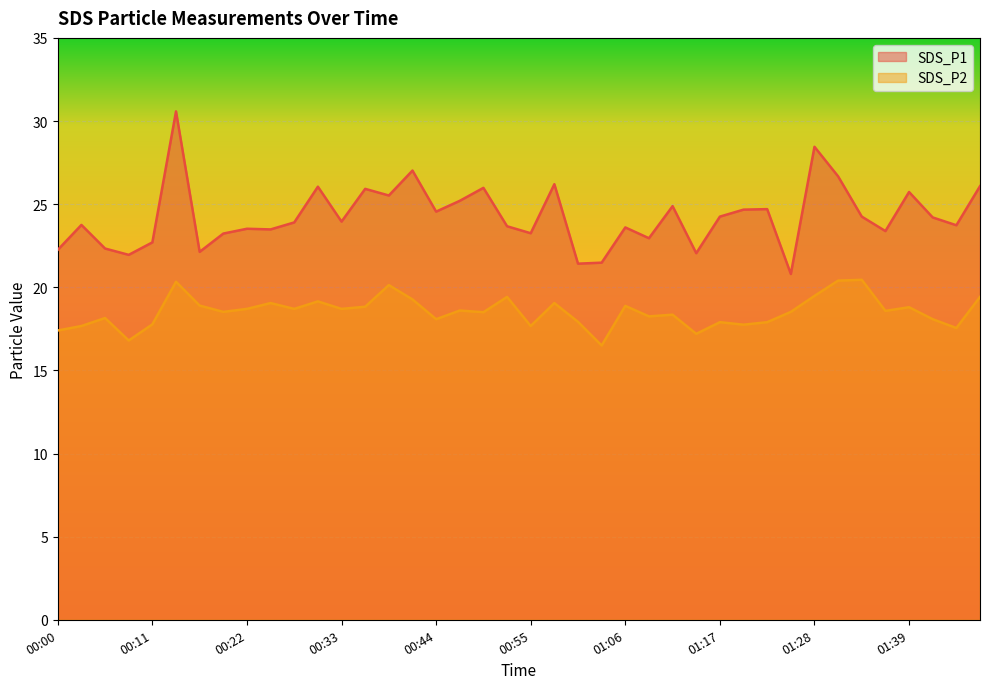

What are all the series names shown in the legend?

SDS_P1, SDS_P2